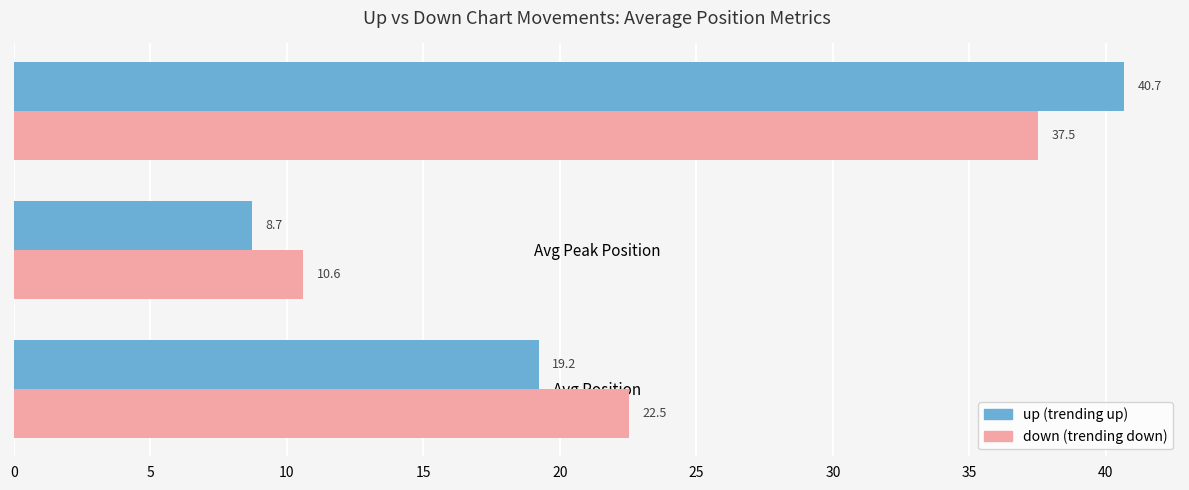

What is the greatest value displayed?

40.7